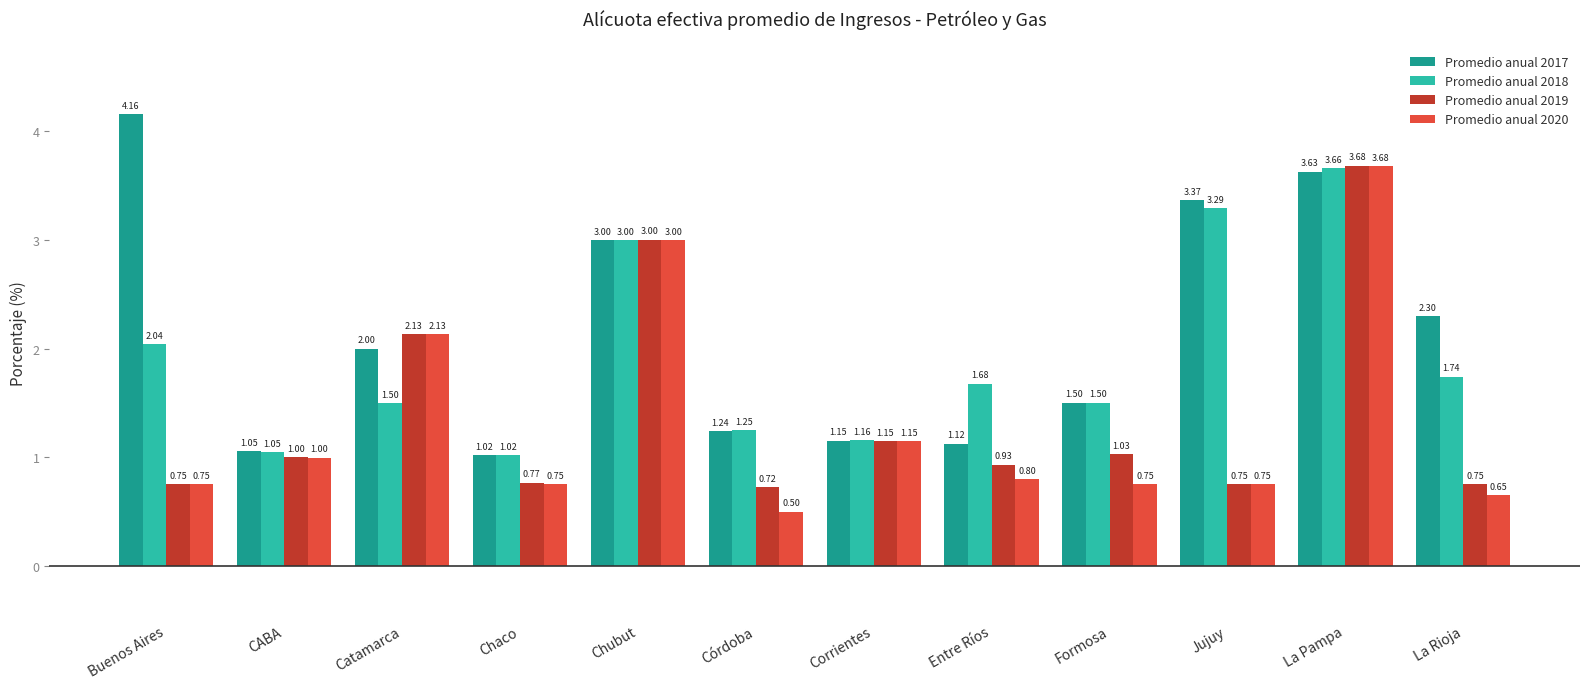

At which category is the sum across all series the highest?

La Pampa